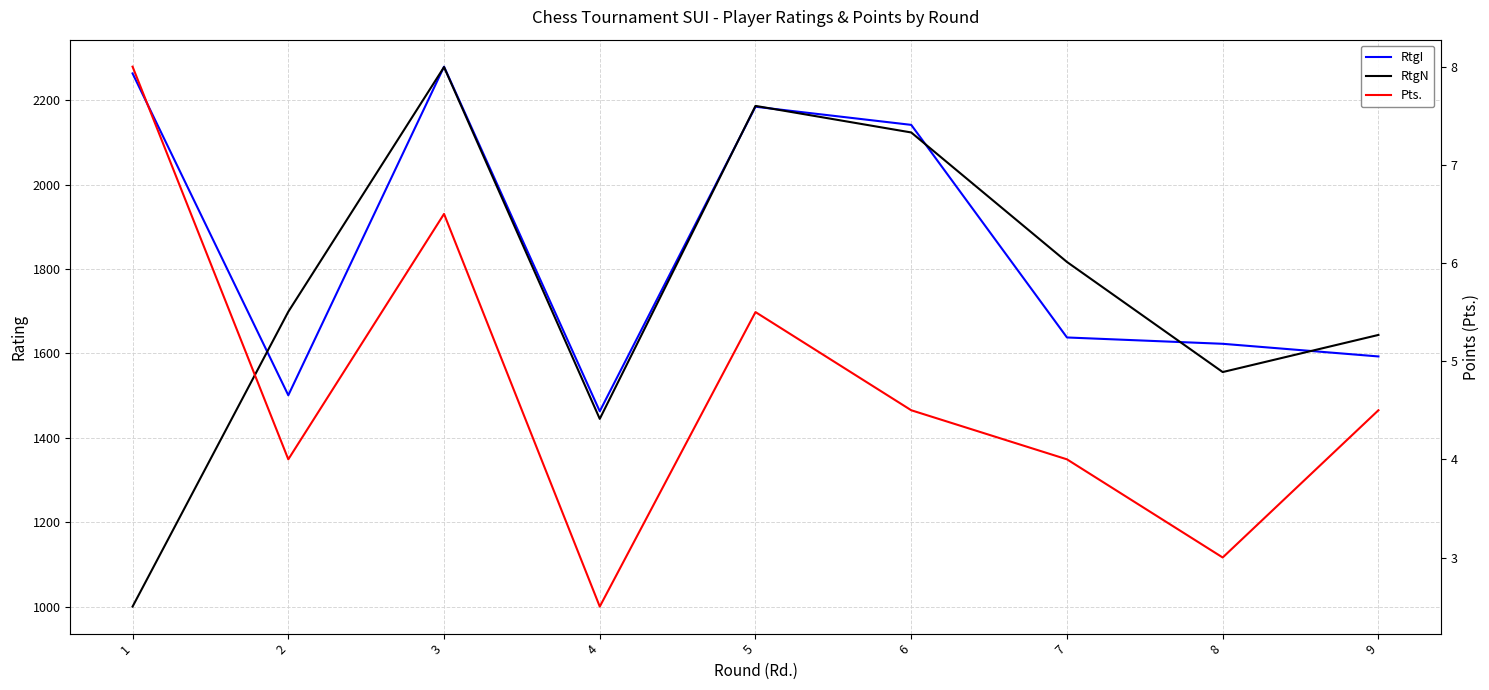

What is the value of the RtgN point at the 5th from the left?

2187.0